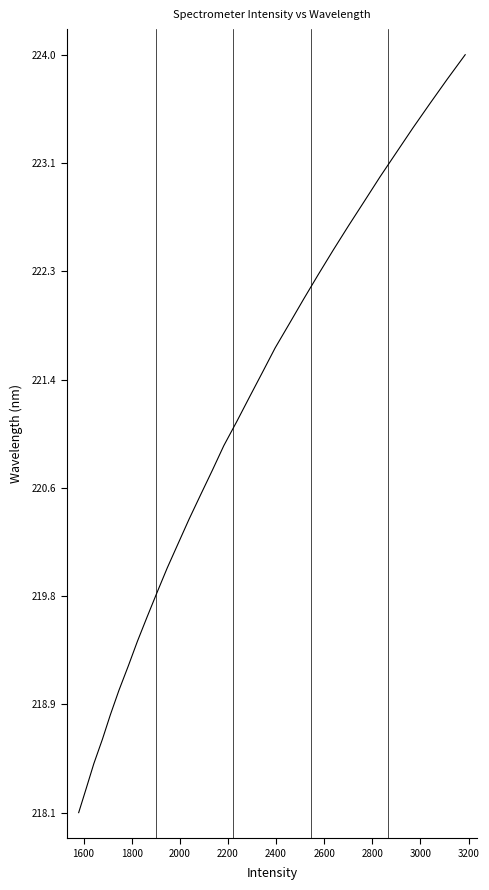

What is the minimum value shown in the chart?

218.1